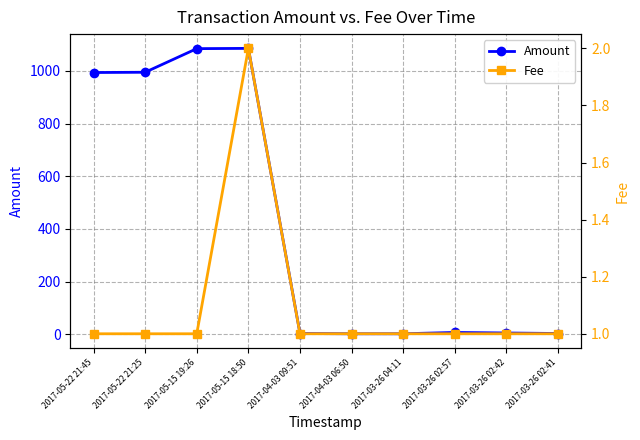

Reading left to right, extract all data points from this chart.

Amount: 2017-05-22 21:45=994.0	2017-05-22 21:25=995.0	2017-05-15 19:26=1084.7	2017-05-15 18:50=1085.7	2017-04-03 09:51=3.0	2017-04-03 06:50=2.0	2017-03-26 04:11=2.0	2017-03-26 02:57=7.0	2017-03-26 02:42=5.0	2017-03-26 02:41=3.0
Fee: 2017-05-22 21:45=1.0	2017-05-22 21:25=1.0	2017-05-15 19:26=1.0	2017-05-15 18:50=2.0	2017-04-03 09:51=1.0	2017-04-03 06:50=1.0	2017-03-26 04:11=1.0	2017-03-26 02:57=1.0	2017-03-26 02:42=1.0	2017-03-26 02:41=1.0